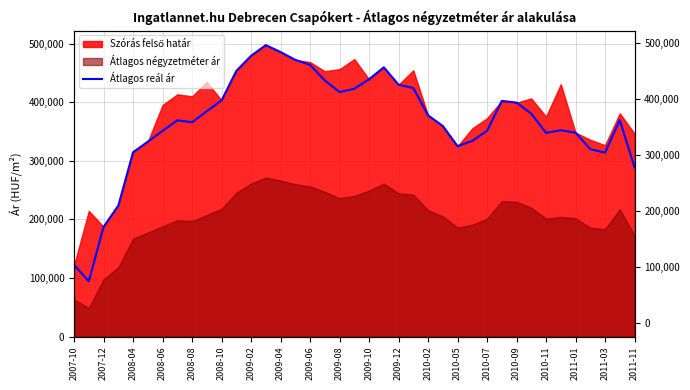

How many lines are shown in the chart?

1